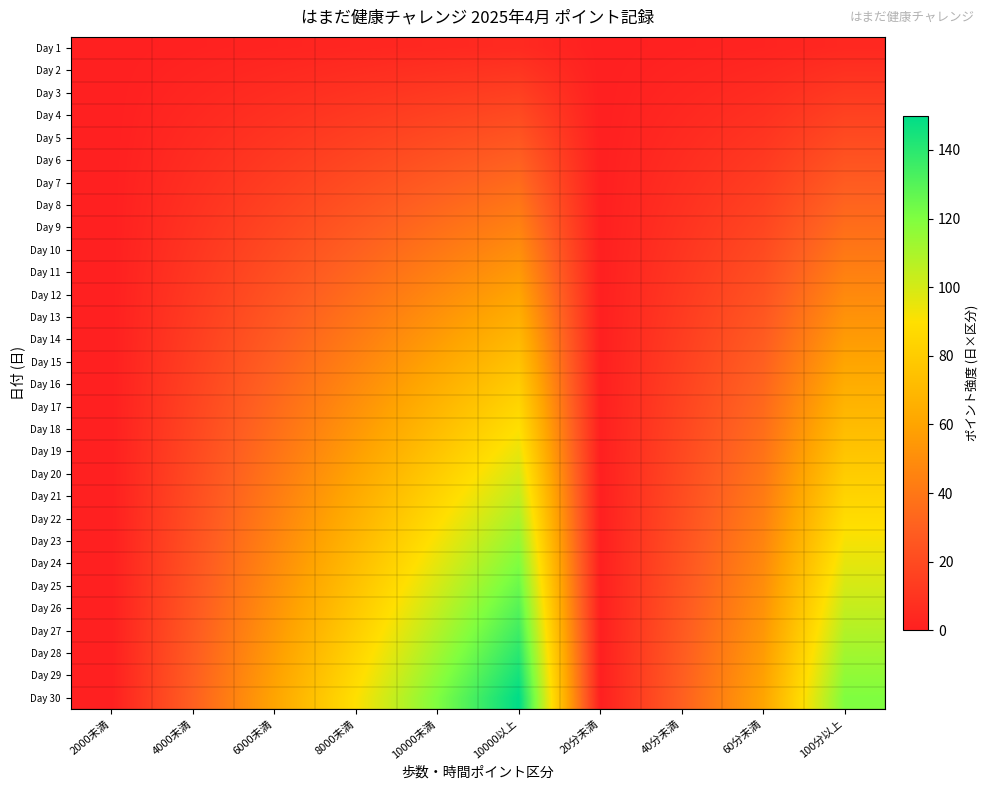

At which category is the sum across all series the highest?

10000以上